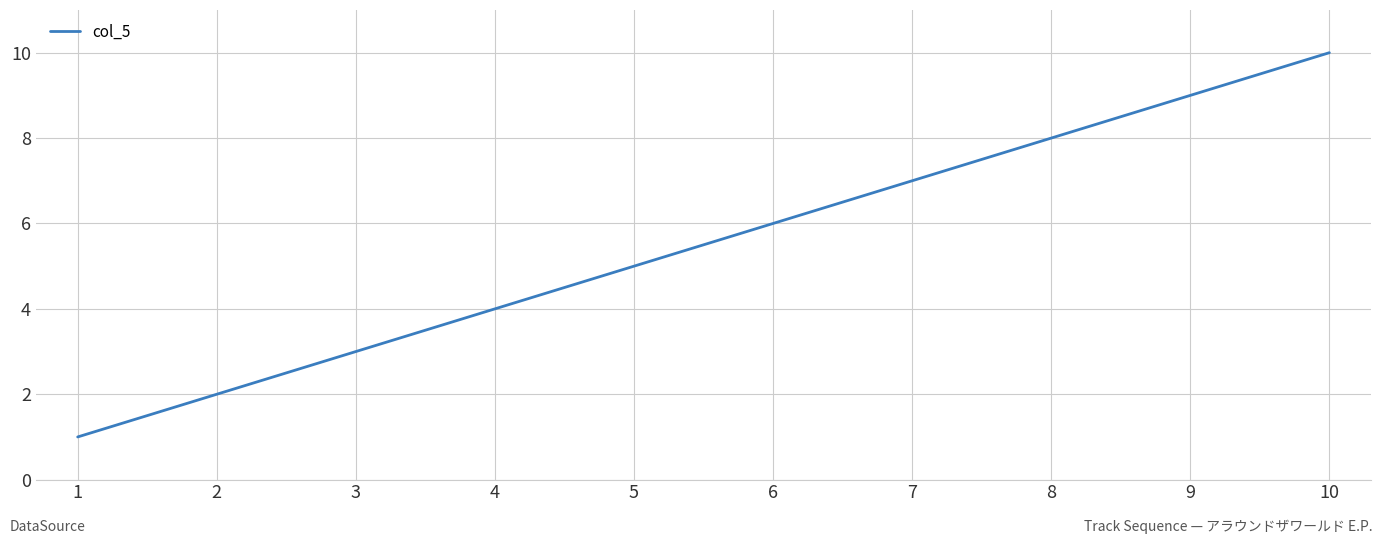

How many lines are shown in the chart?

1